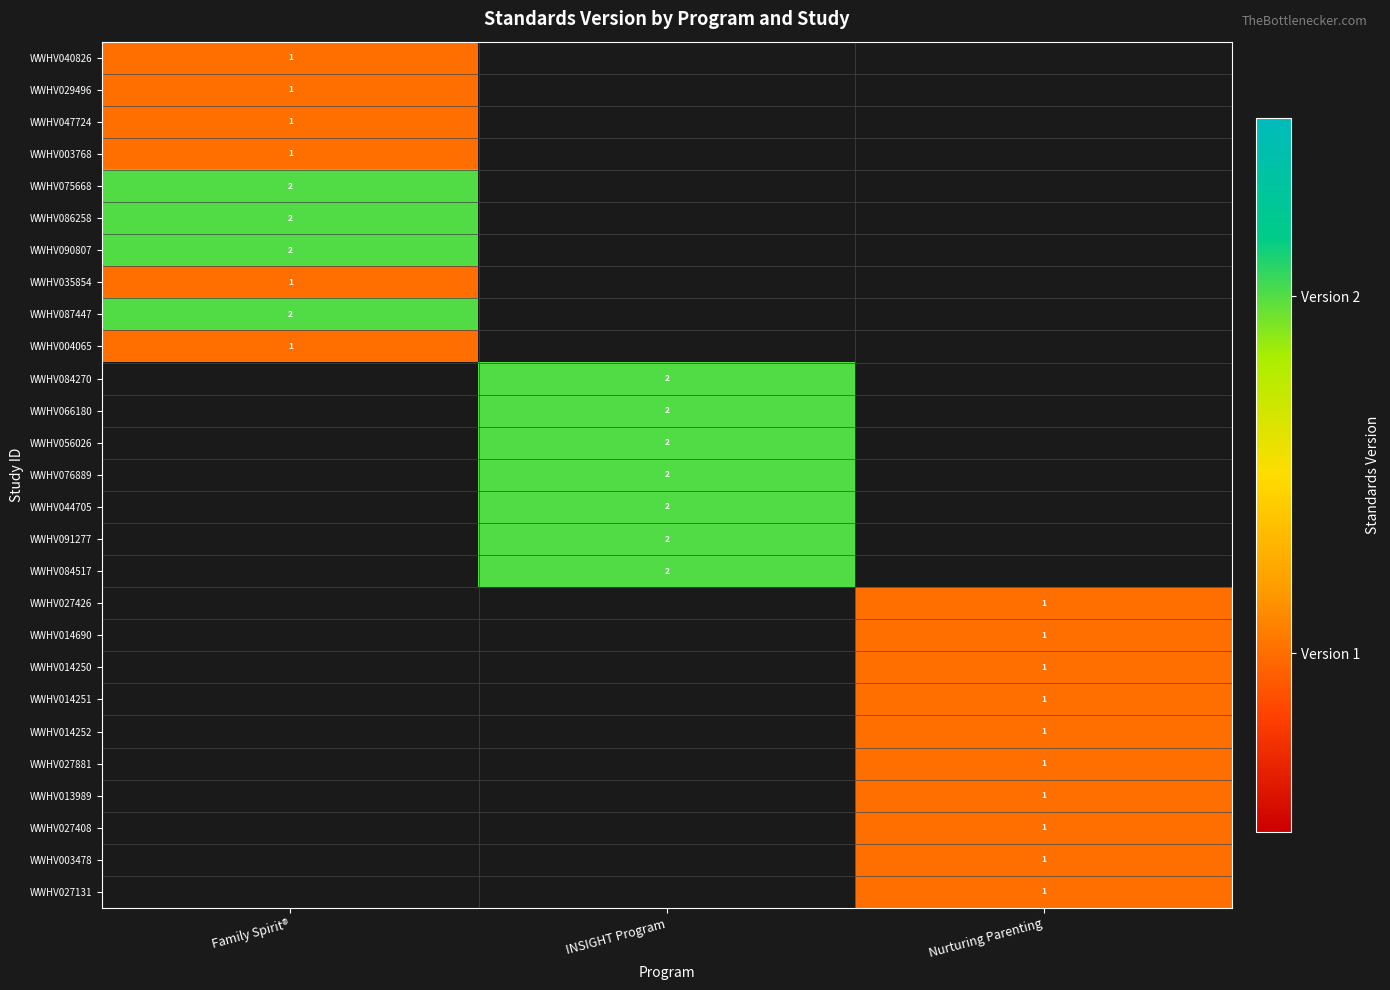

True or false: WWHV087447 has a value of 3 at Family Spirit®.

False